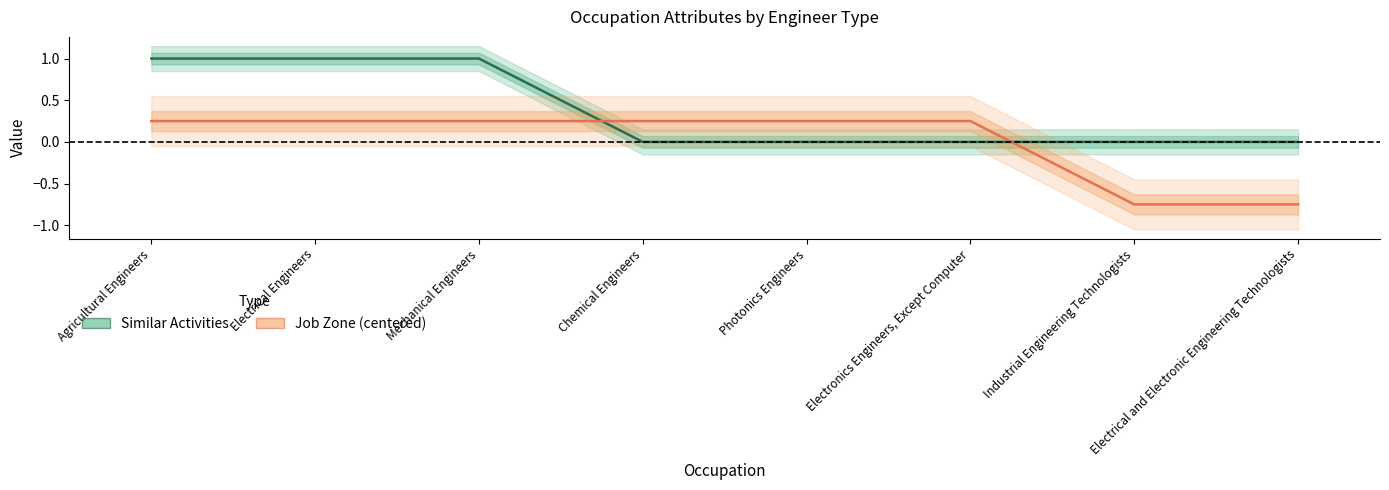

Between Electrical Engineers and Electronics Engineers, Except Computer, which is larger?

Electrical Engineers